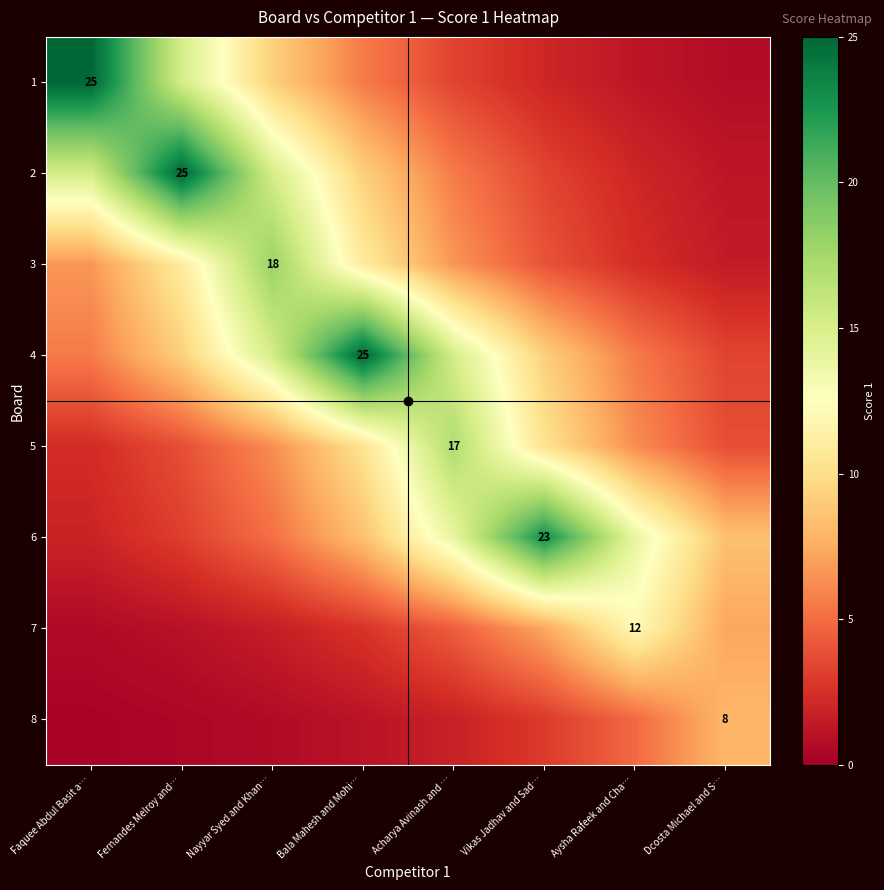

Is the value of 1 at Nayyar Syed and Khan… greater than the value of 4 at Fernandes Melroy and…?

No